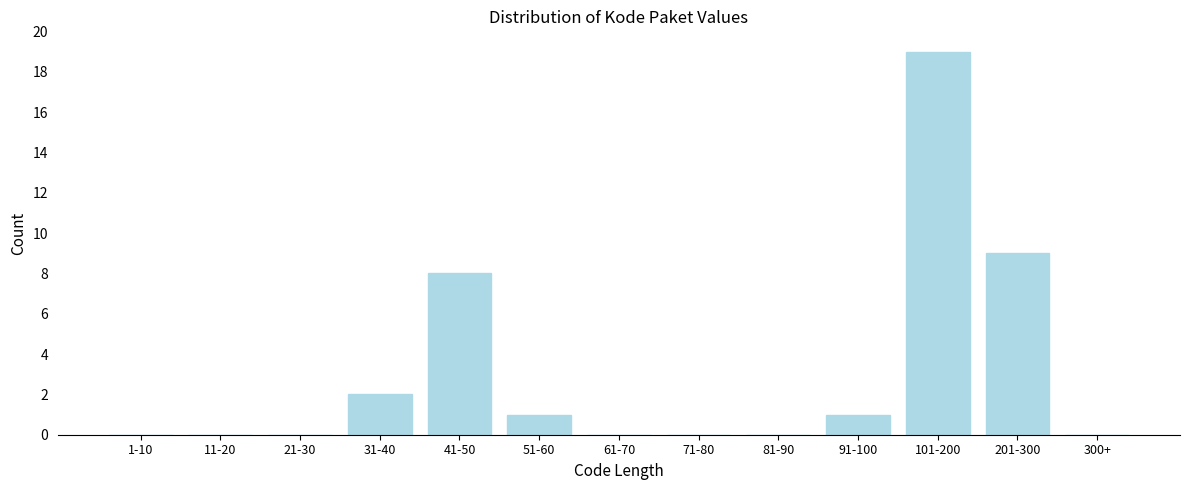

Reading left to right, transcribe all the data shown in this chart.

1-10=0	11-20=0	21-30=0	31-40=2	41-50=8	51-60=1	61-70=0	71-80=0	81-90=0	91-100=1	101-200=19	201-300=9	300+=0